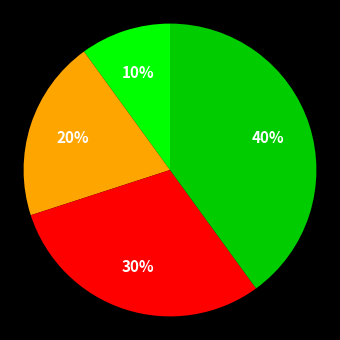

To the nearest percent, what is the average slice percentage?

25%